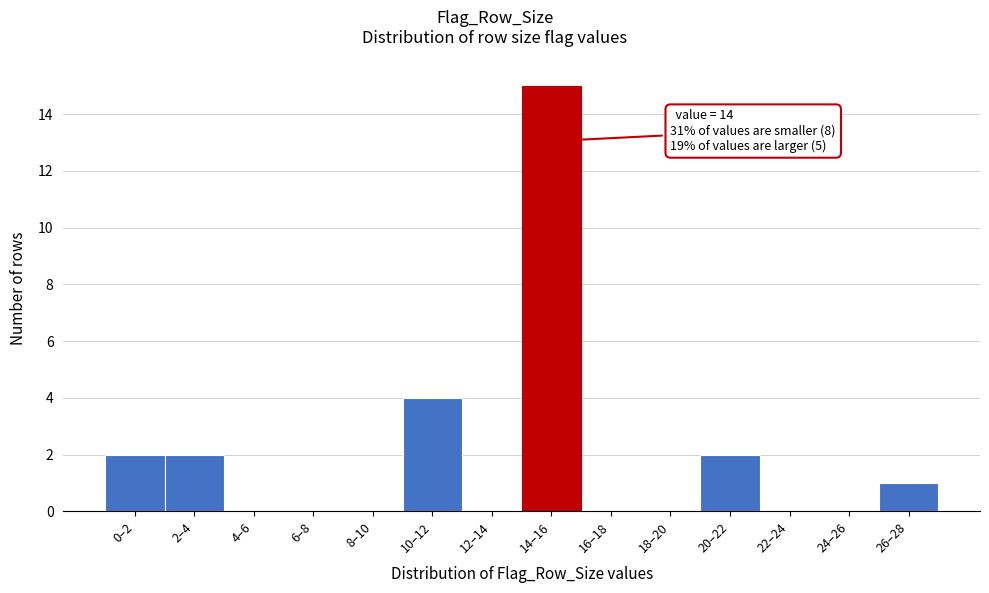

Reading right to left, transcribe all the data shown in this chart.

26–28=1	24–26=0	22–24=0	20–22=2	18–20=0	16–18=0	14–16=15	12–14=0	10–12=4	8–10=0	6–8=0	4–6=0	2–4=2	0–2=2